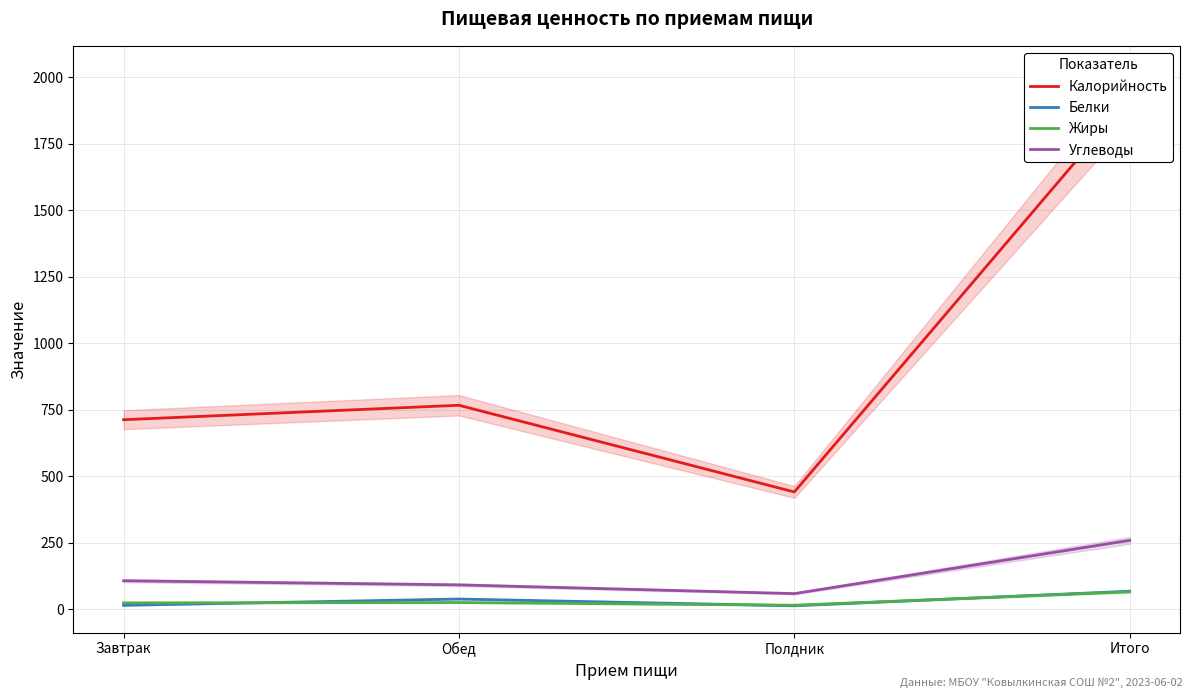

Reading left to right, what are all the values shown in this chart?

Калорийность: Завтрак=713.0	Обед=767.3	Полдник=441.5	Итого=1921.8
Белки: Завтрак=15.5	Обед=39.1	Полдник=13.8	Итого=68.4
Жиры: Завтрак=24.7	Обед=26.0	Полдник=15.8	Итого=66.4
Углеводы: Завтрак=107.8	Обед=92.3	Полдник=59.5	Итого=259.6